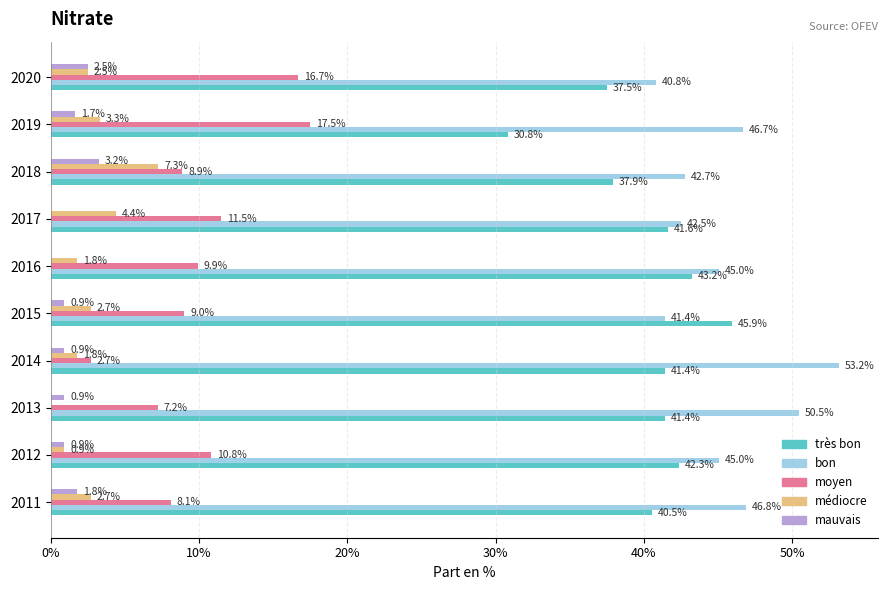

What is the sum of all moyen values?

102.3